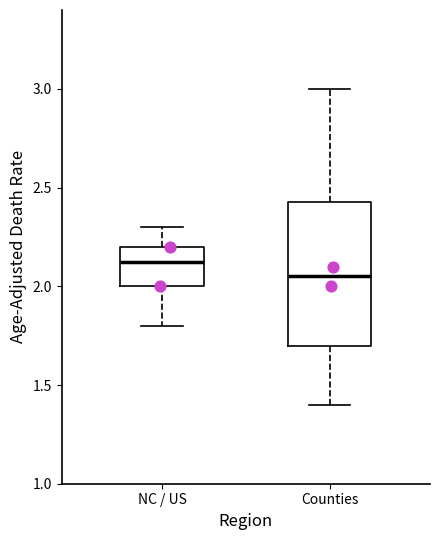

Where does the lower whisker of the box for NC / US end on the y-axis? The values are not printed on the chart, so give them approximately, as read against the axis.

1.80